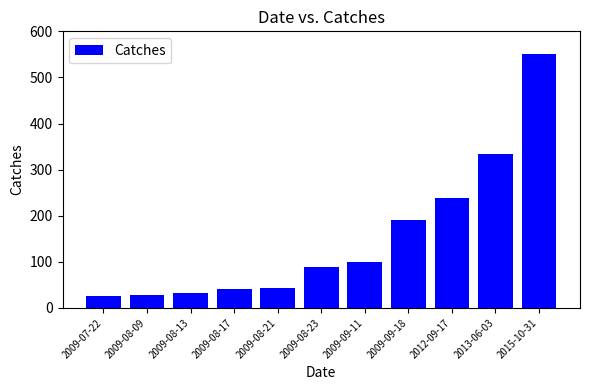

What is the maximum value shown in the chart?

550